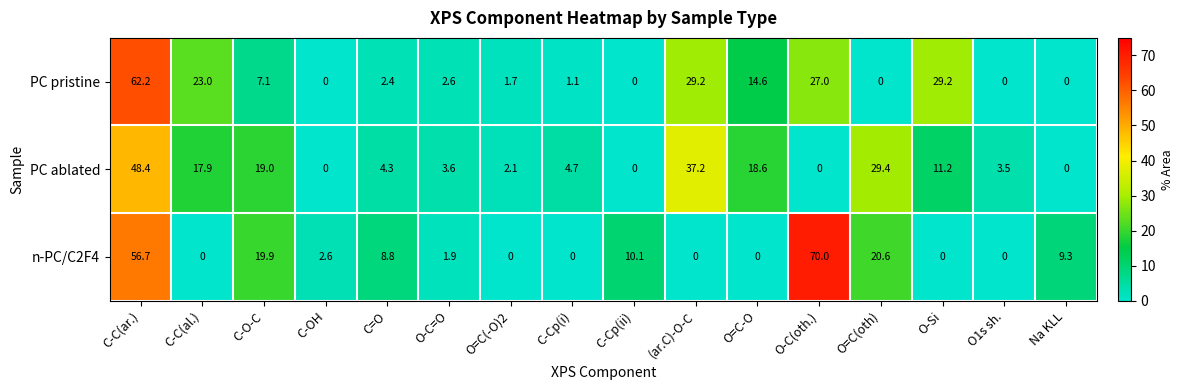

Rank the series at C-C(ar.) from highest to lowest value.

PC pristine, n-PC/C2F4, PC ablated